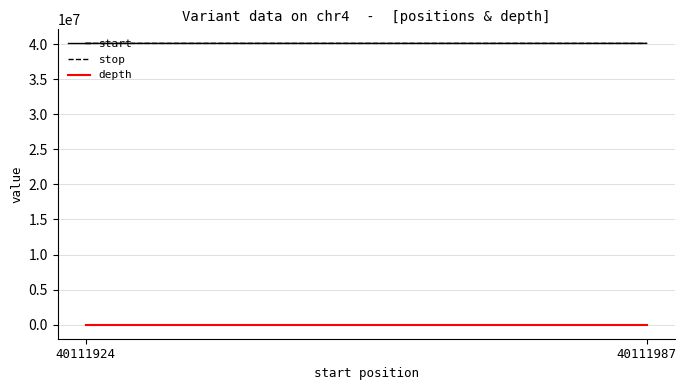

Rank the categories by start value from lowest to highest.

40111924, 40111987